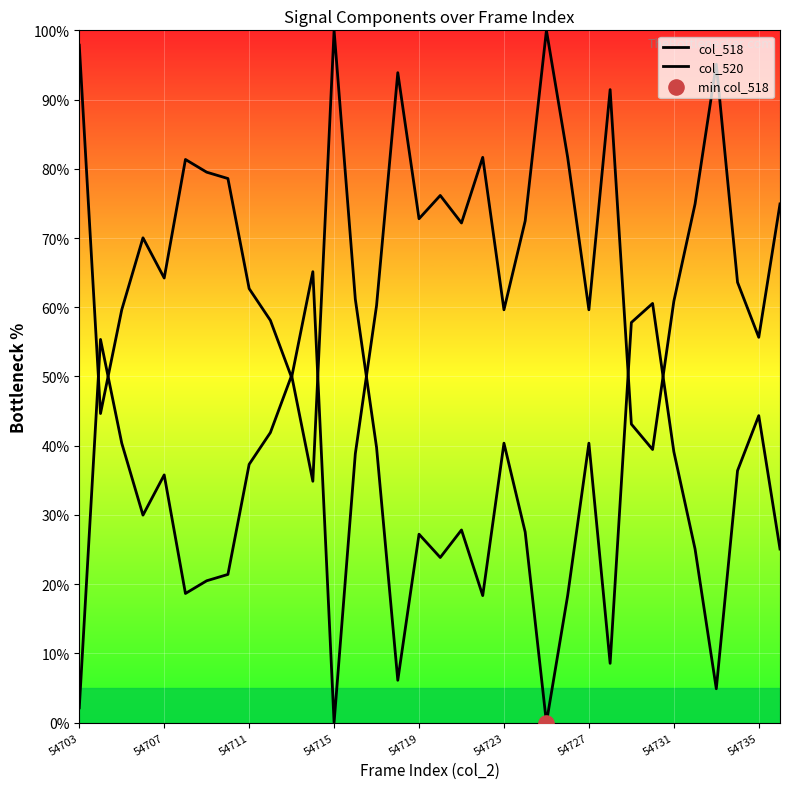

What are all the series names shown in the legend?

col_518, col_520